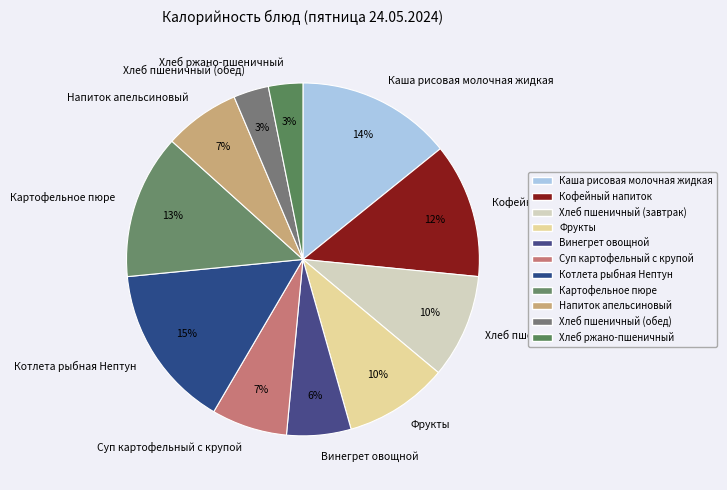

Does Каша рисовая молочная жидкая account for over 50% of the chart?

No